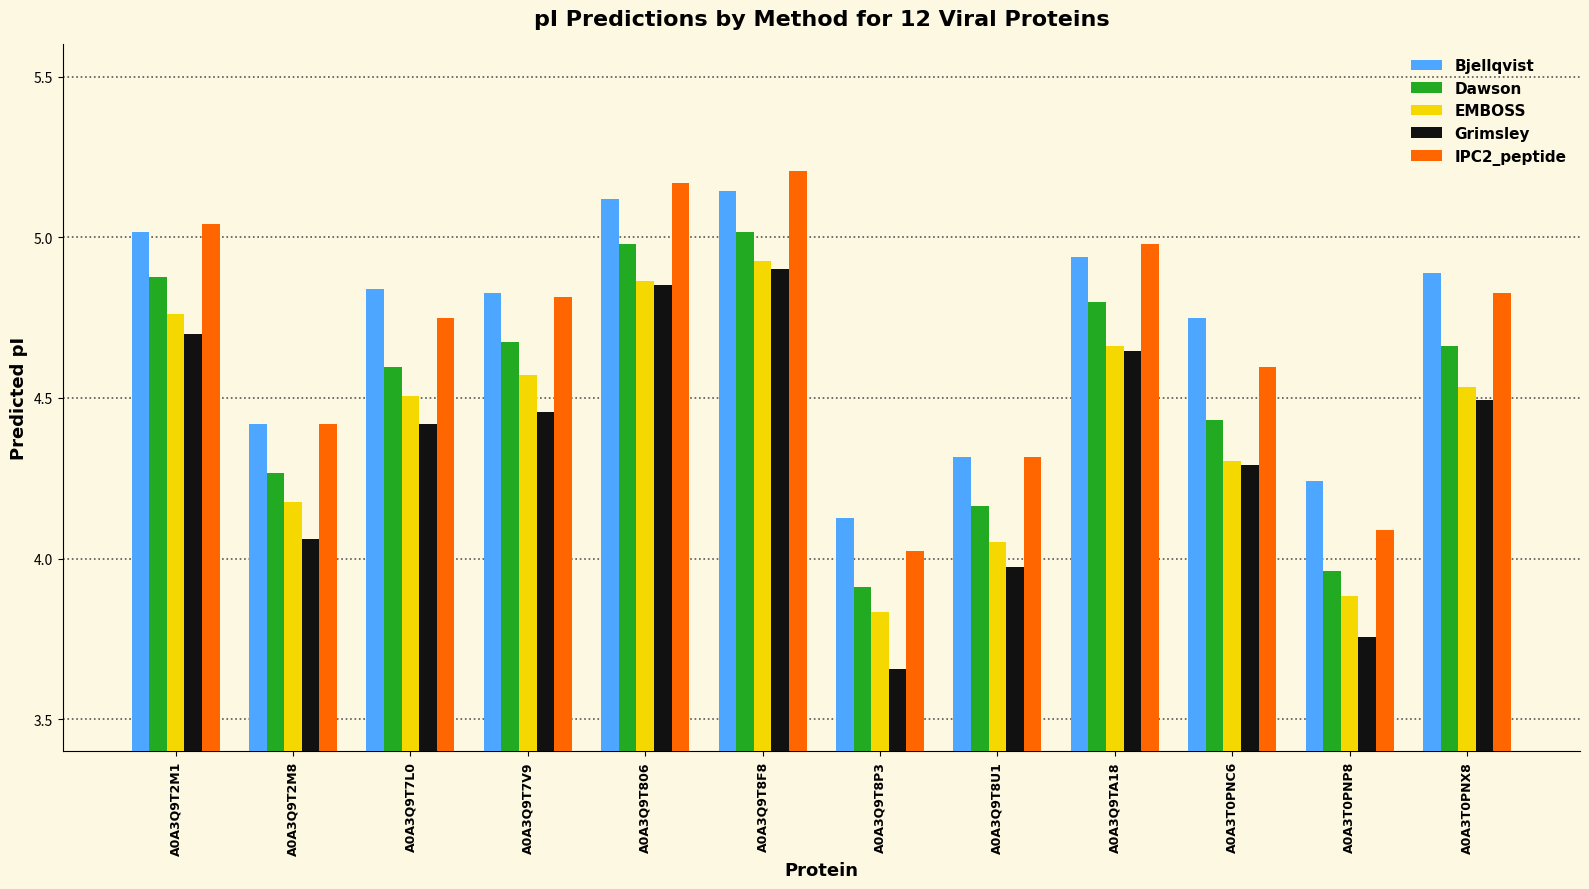

Is it true that IPC2_peptide equals 1.8 at A0A3T0PNP8?

False